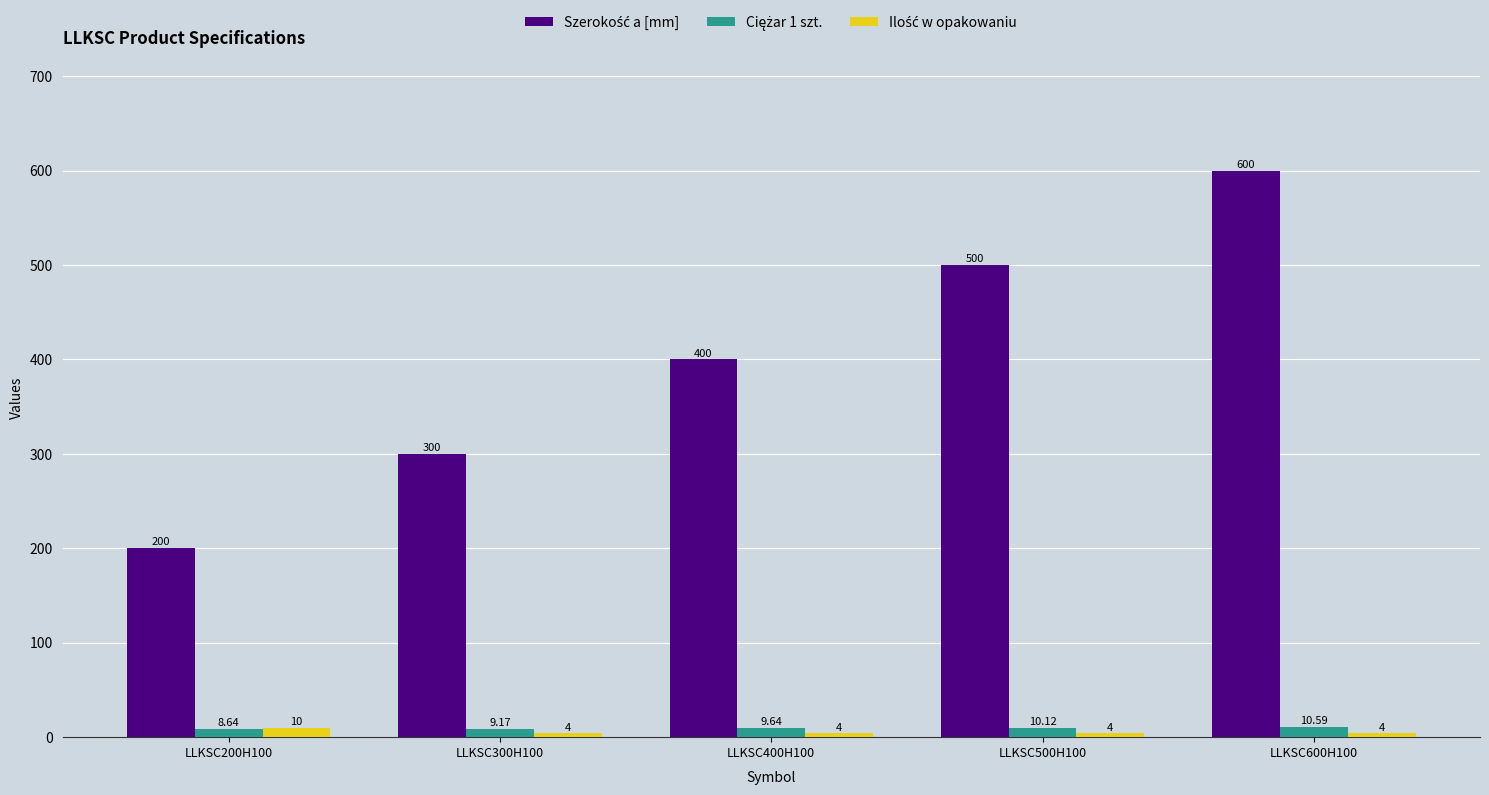

At which category is the sum across all series the highest?

LLKSC600H100